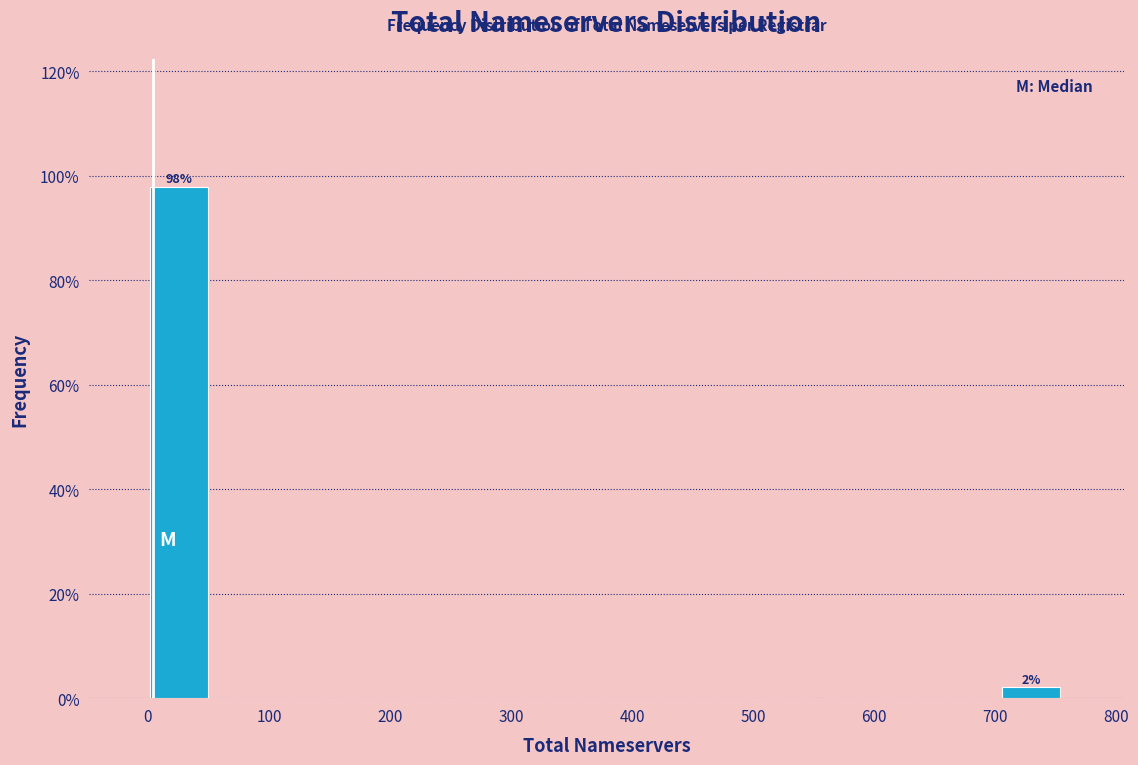

Which range on the x-axis has the tallest bar?

0 to 50